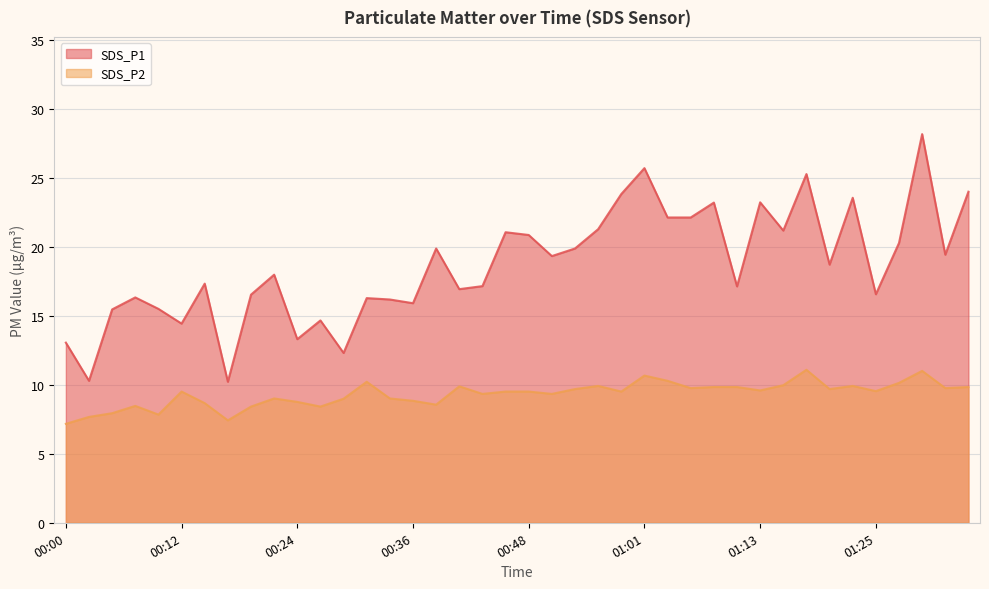

What is the difference between the maximum and minimum values in the SDS_P1 series?

18.0